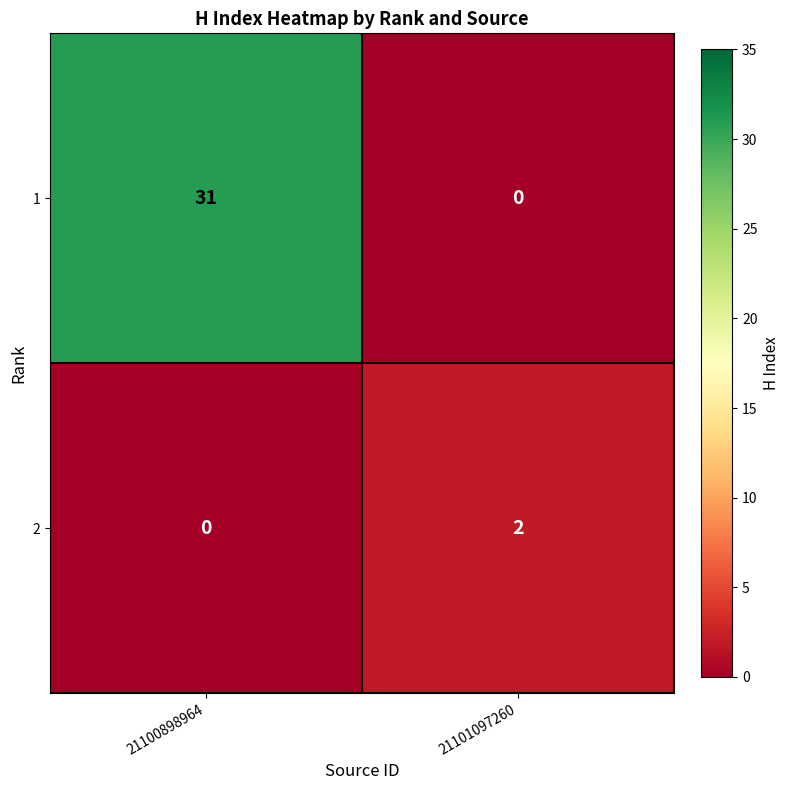

How many data points does each series have?

2